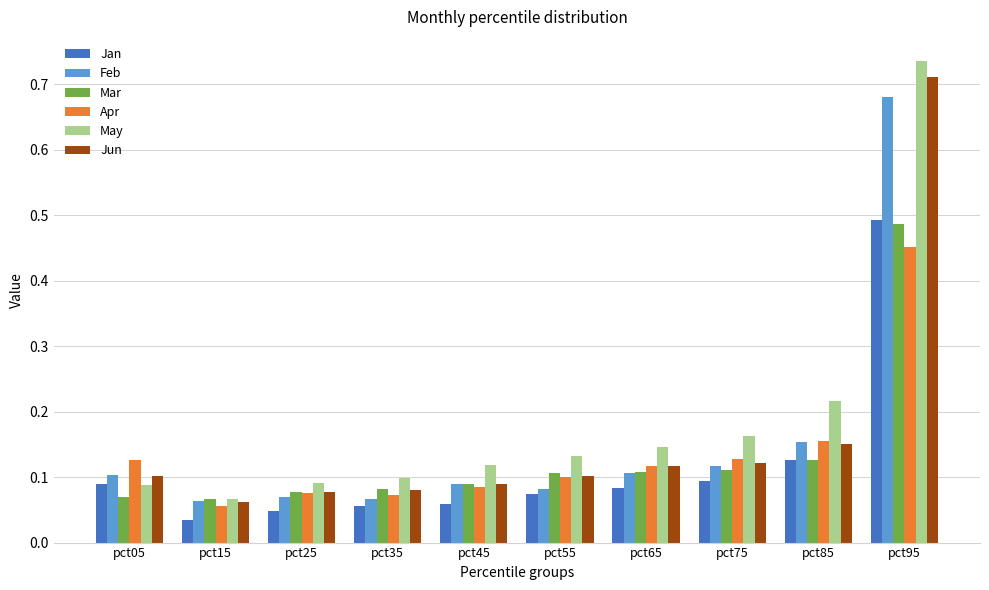

Which category has the lowest value in the Apr series?

pct15